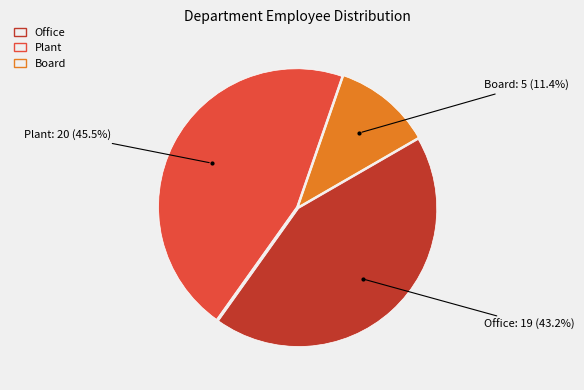

What is the ratio of the value at Plant to the value at Office?

1.1